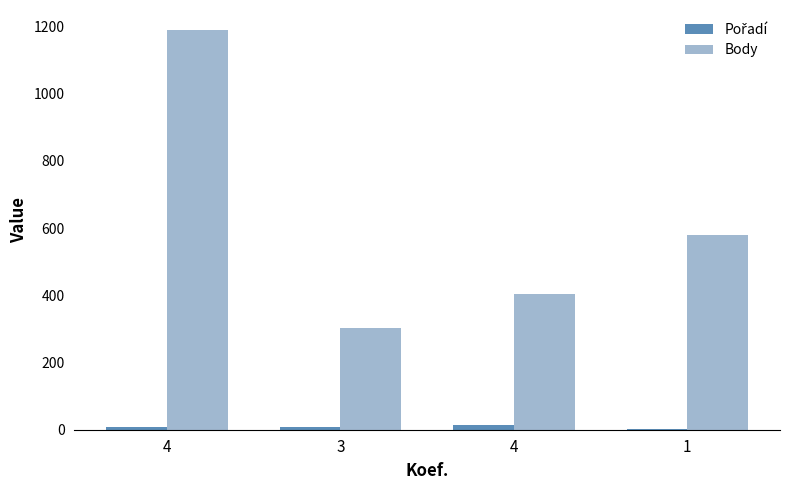

List the labels in order of Pořadí value, largest first.

4, 3, 4, 1